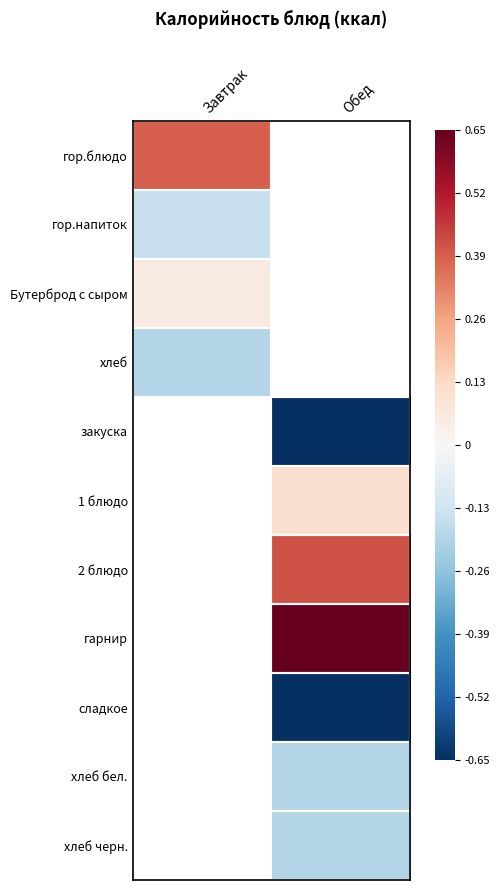

At how many categories does at least one series exceed 0?

2